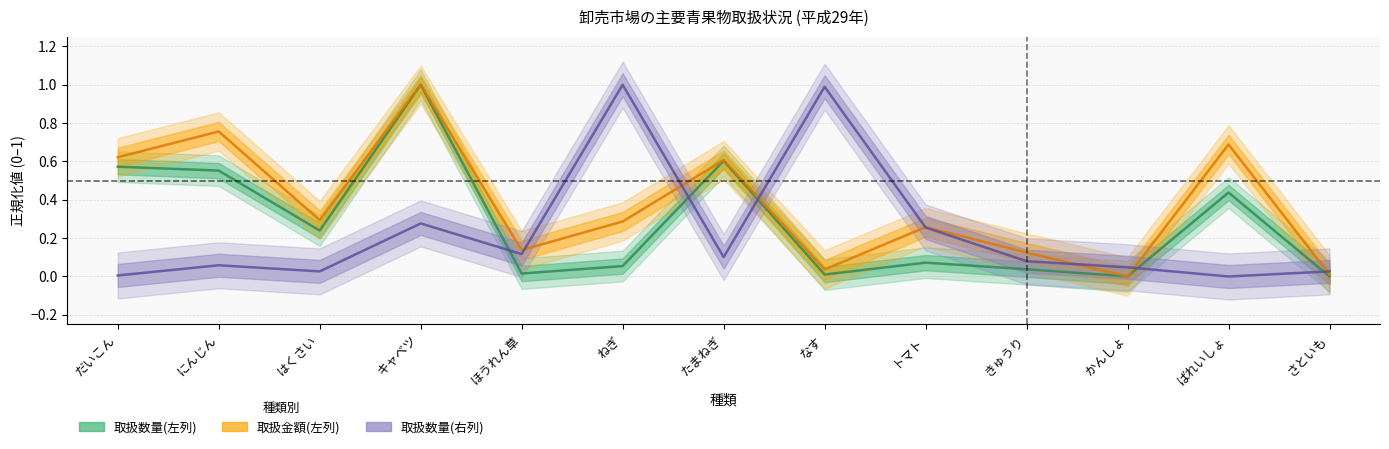

What is the average value of the 取扱数量(左列) series?

0.3